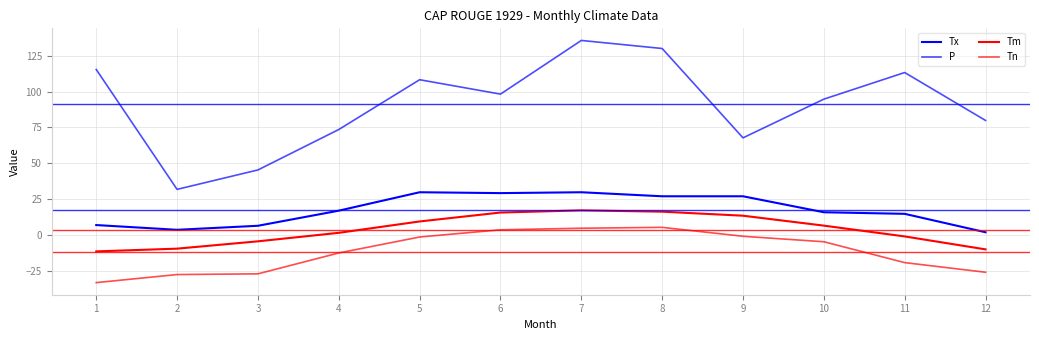

Does the chart display data point markers on the line(s)?

No